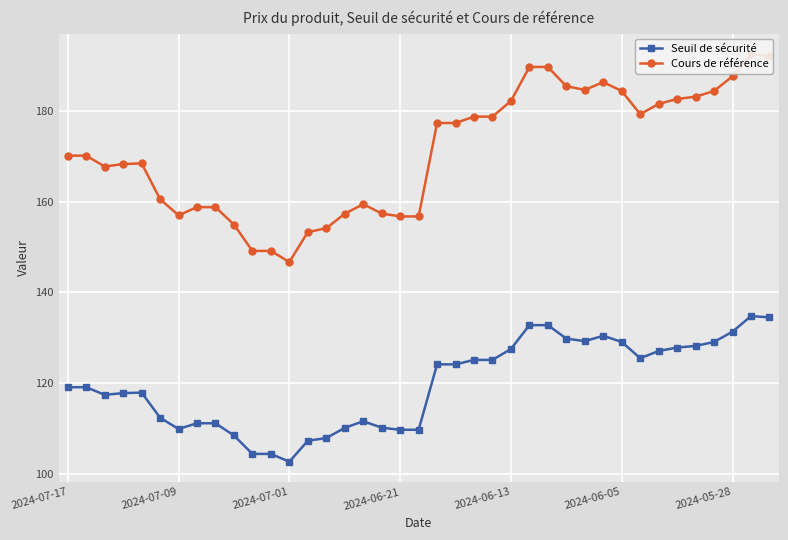

What is the minimum value for Seuil de sécurité?

102.7